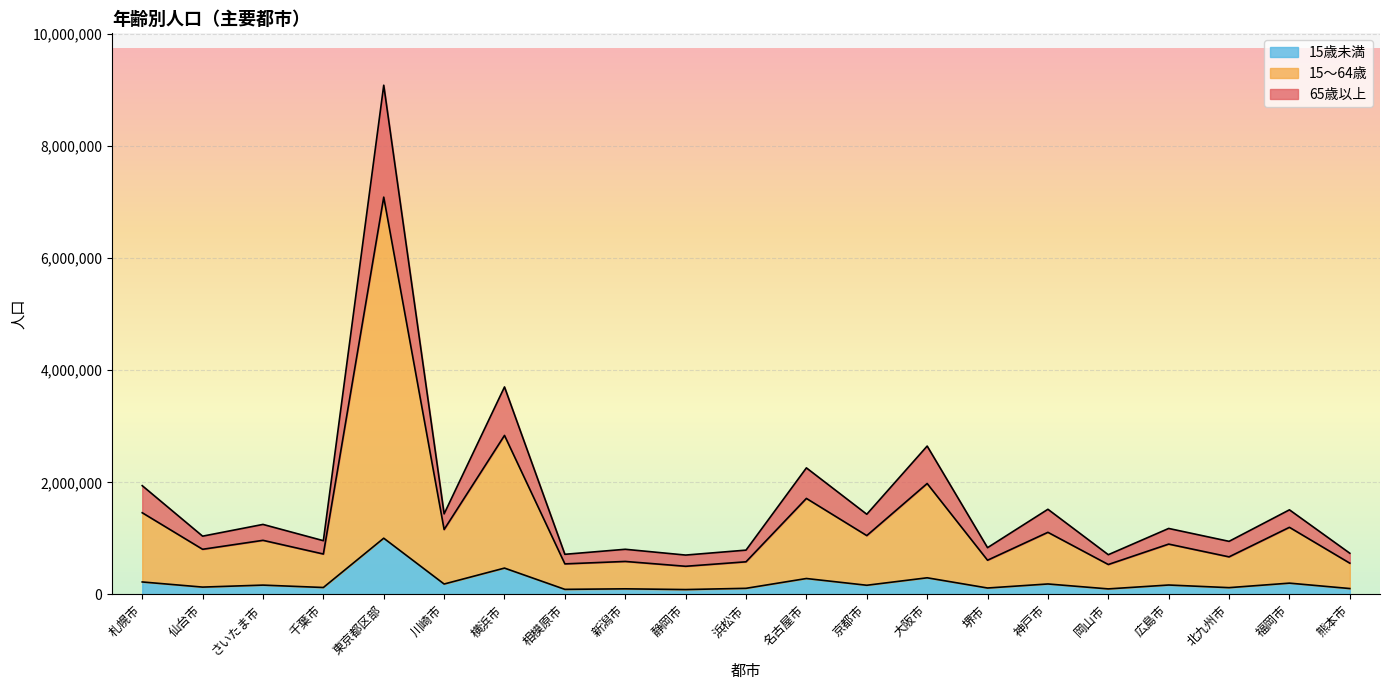

Count the number of categories in the chart.

21